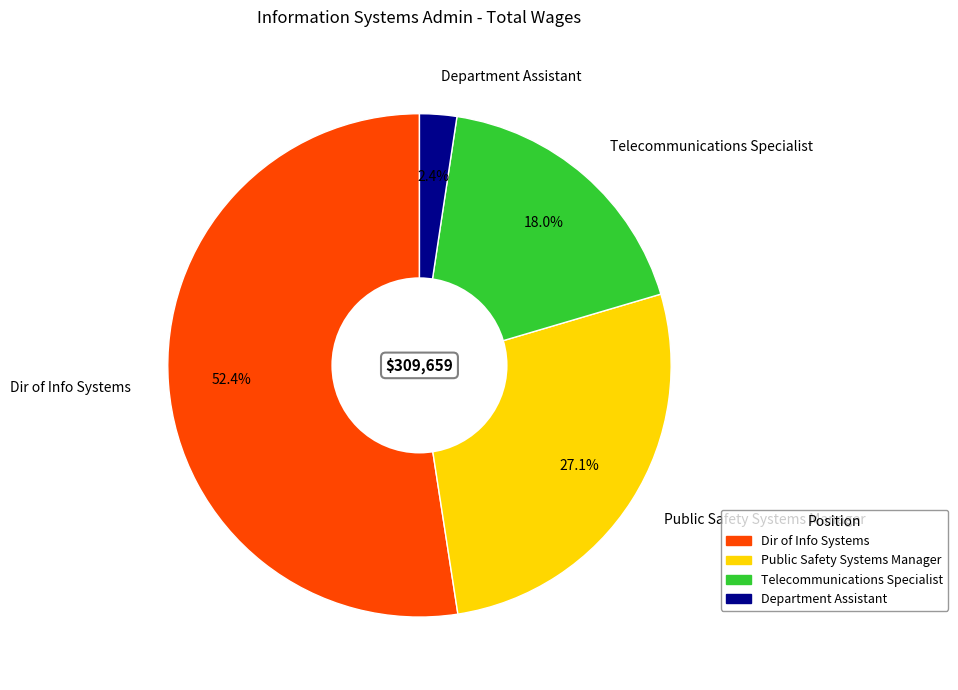

Which slice is the largest?

Dir of Info Systems